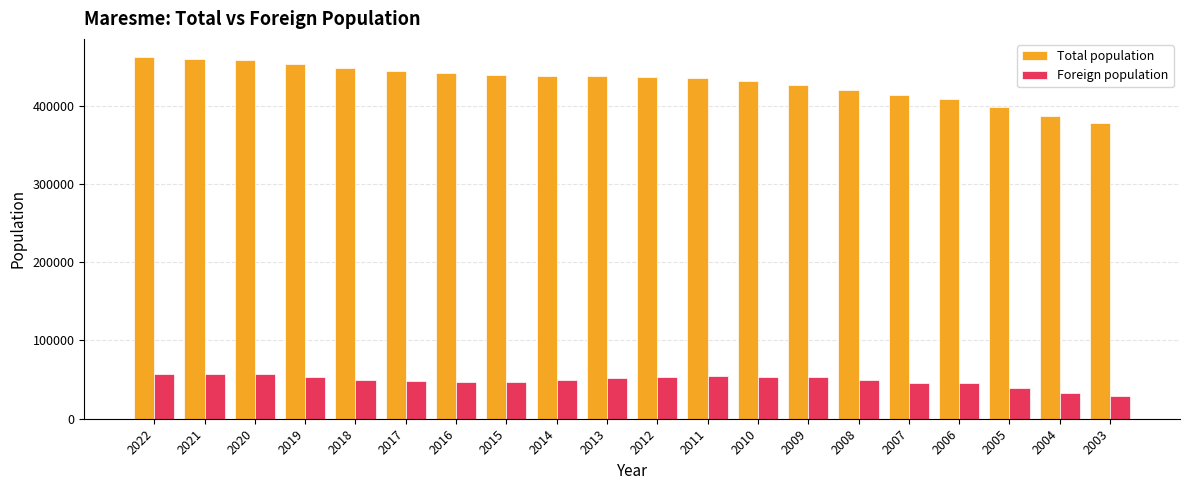

At which label does Foreign population first exceed 49792?

2022